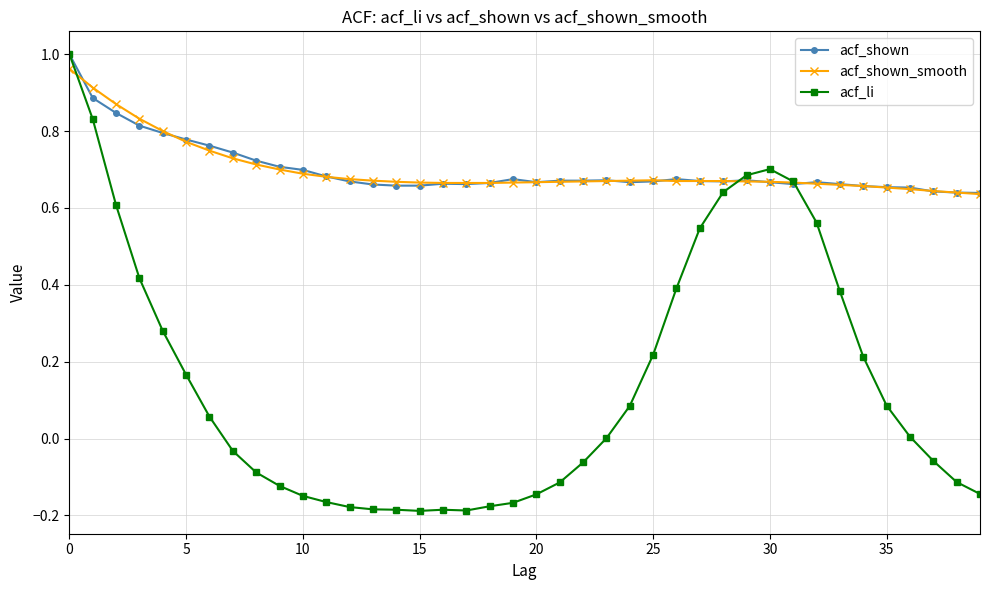

Which series has the largest range (max minus min)?

acf_li